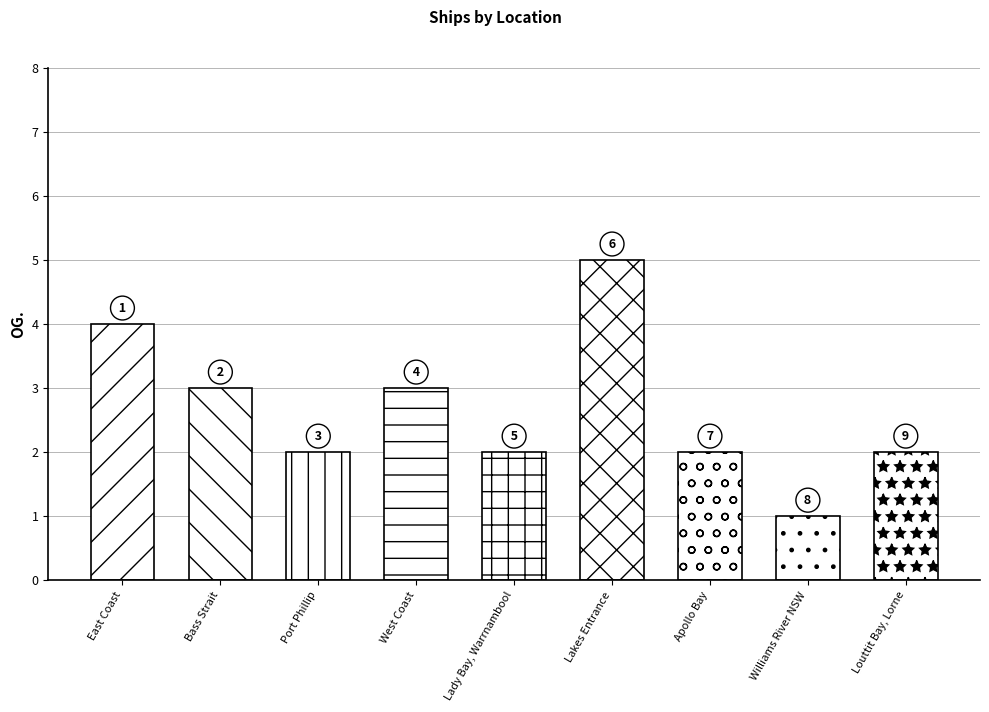

Which has a higher value, Port Phillip or East Coast?

East Coast